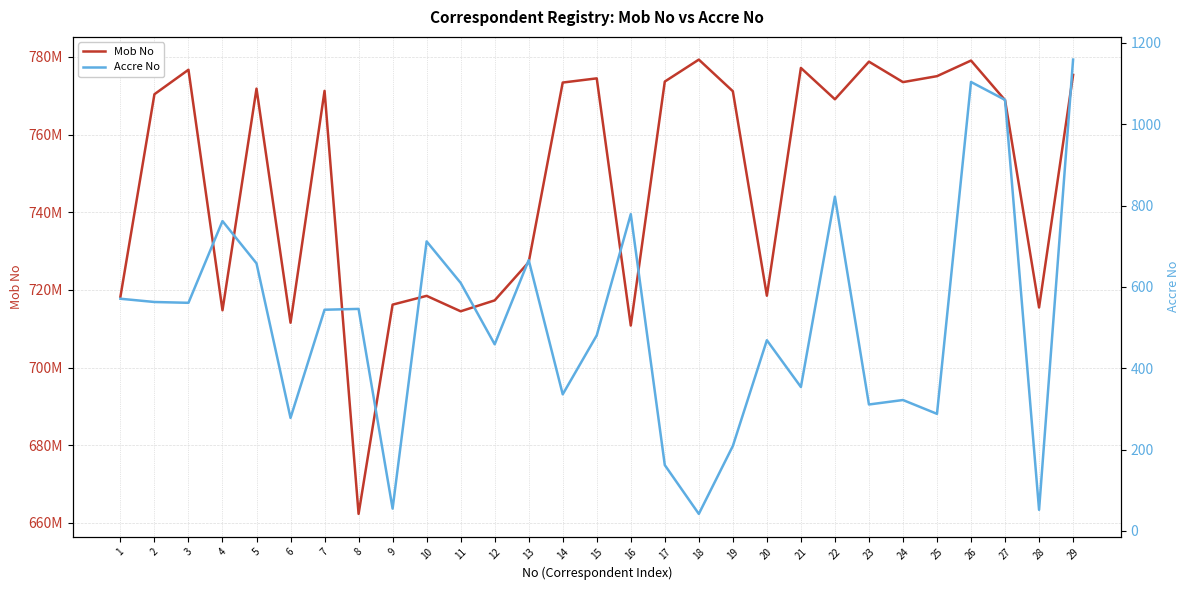

What are all the series names shown in the legend?

Mob No, Accre No